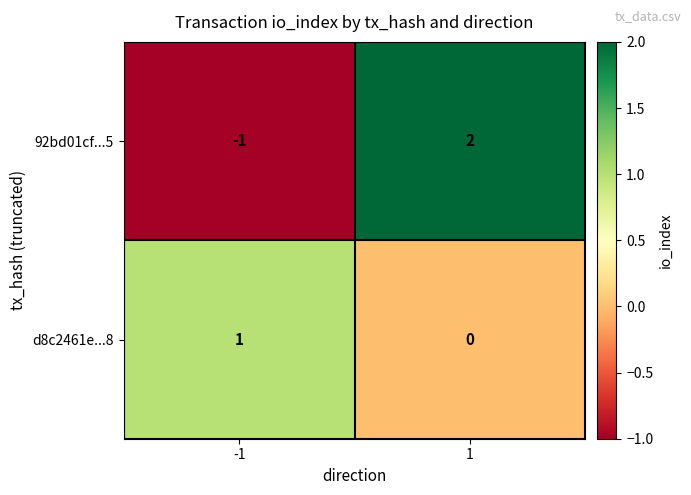

What is the difference between the maximum and minimum values in the 92bd01cf...5 series?

3